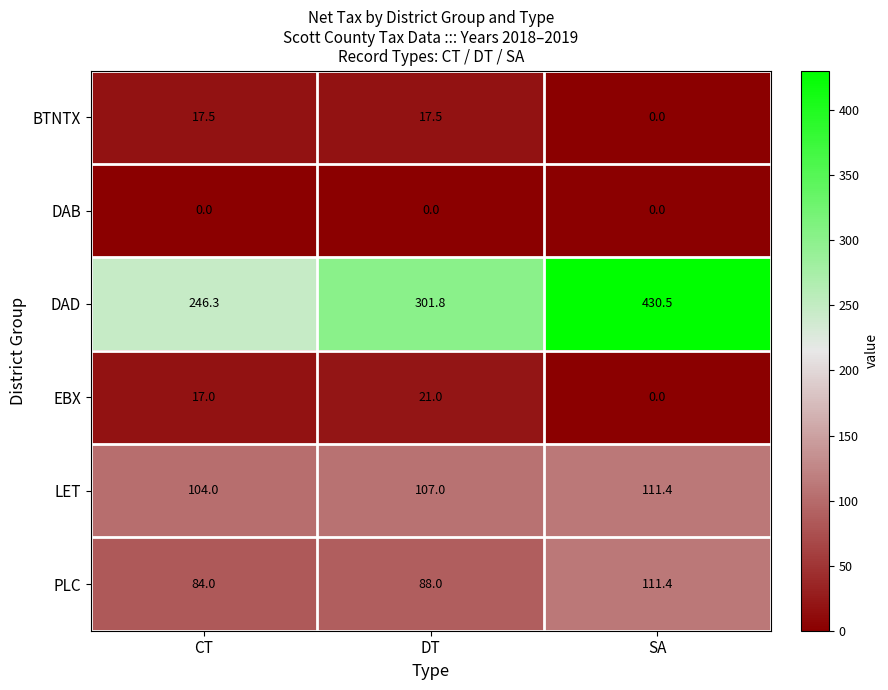

True or false: DAD has a value of 430.5 at SA.

True